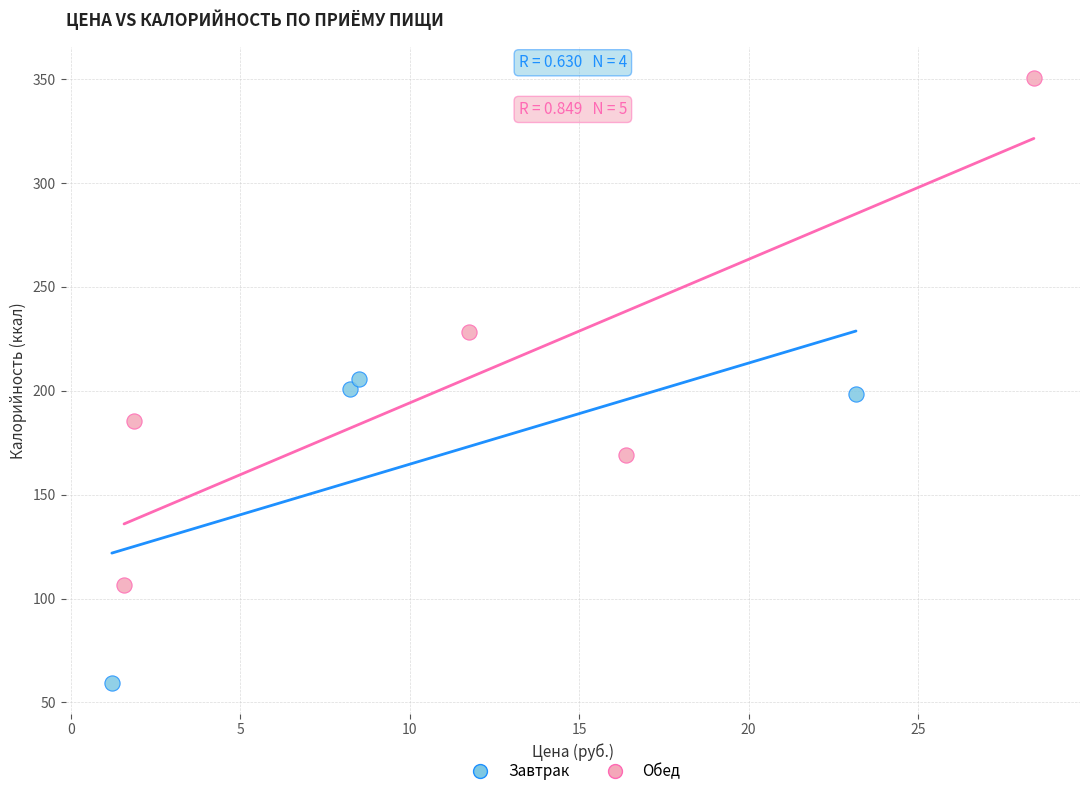

Which series contains the highest Y value?

Обед